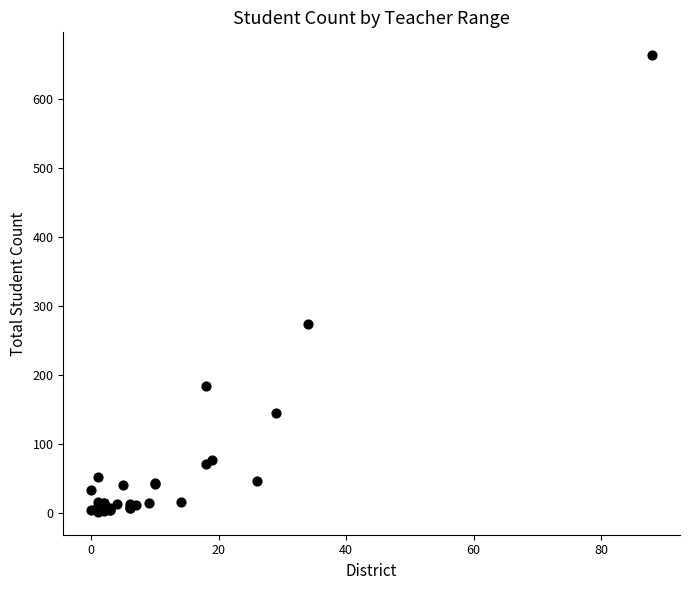

What Y value in the scatter plot is closest to 332?

273